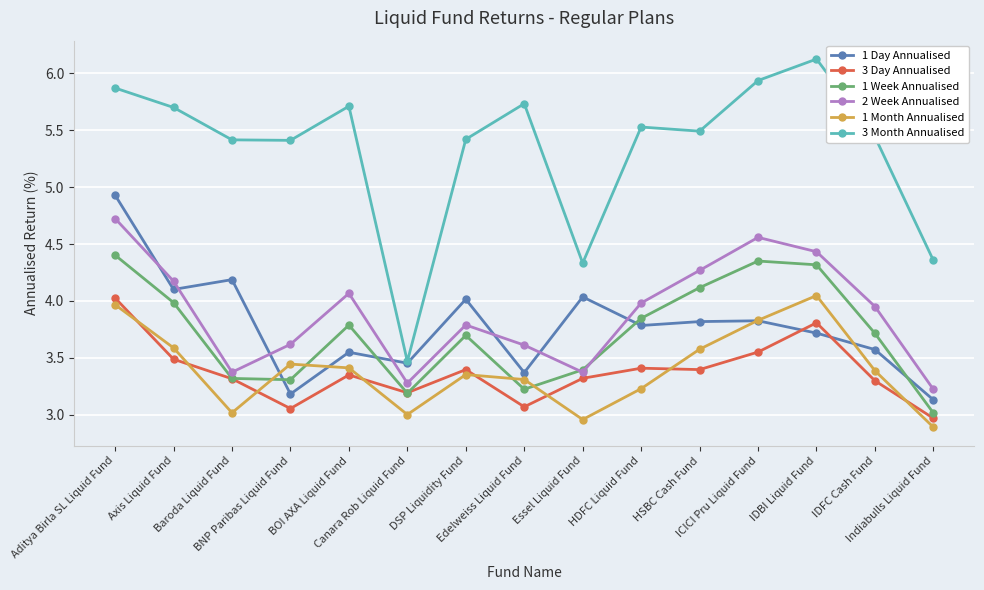

What is the approximate value of 1 Day Annualised at BNP Paribas Liquid Fund?

3.2